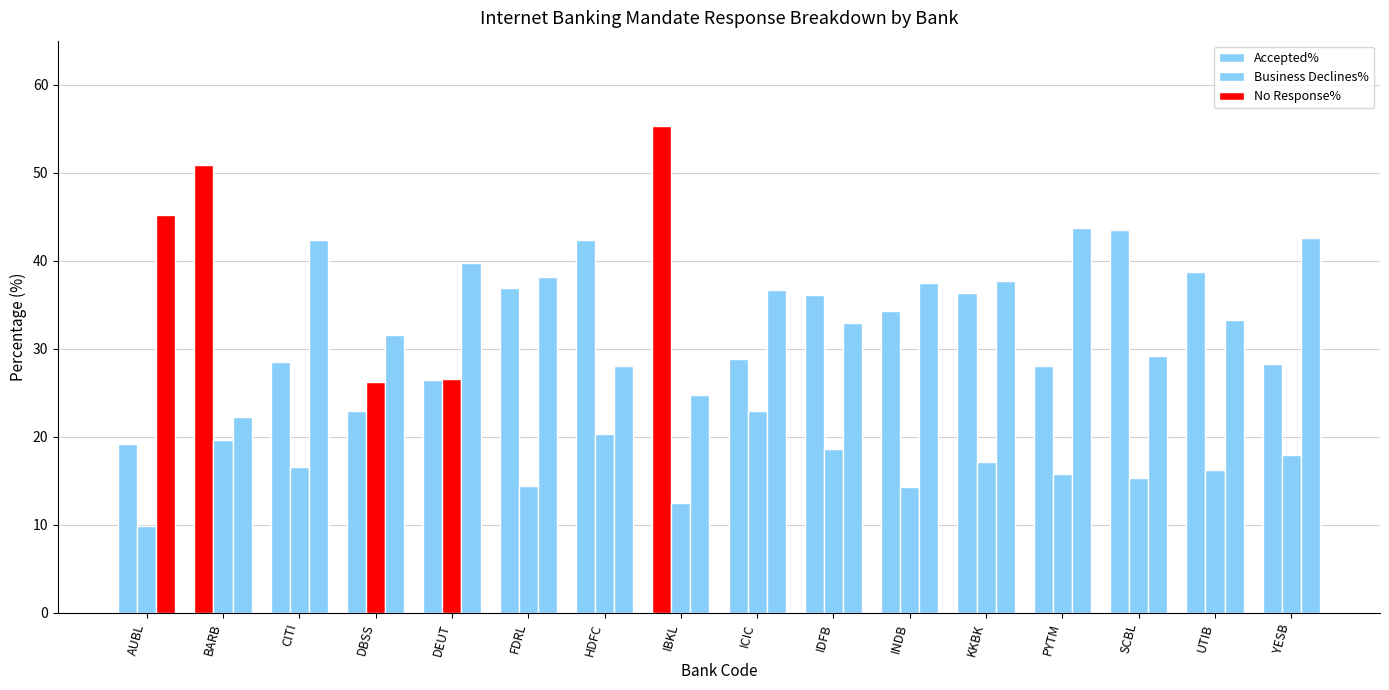

What is the value of the No Response% bar at the 6th from the left?

38.2